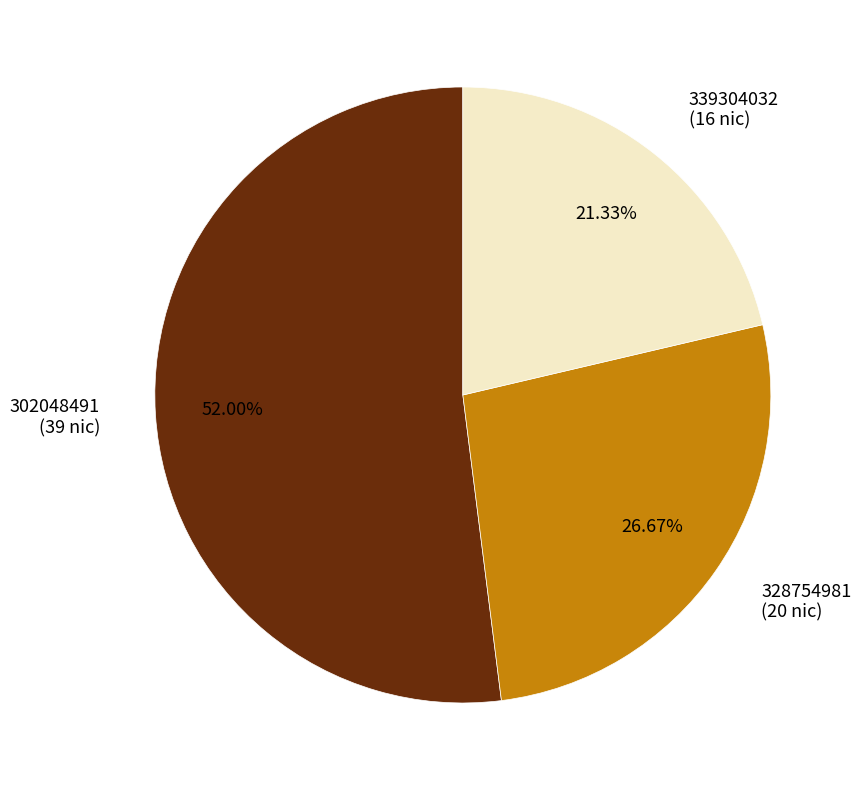

Which slice represents more than half of the pie?

302048491